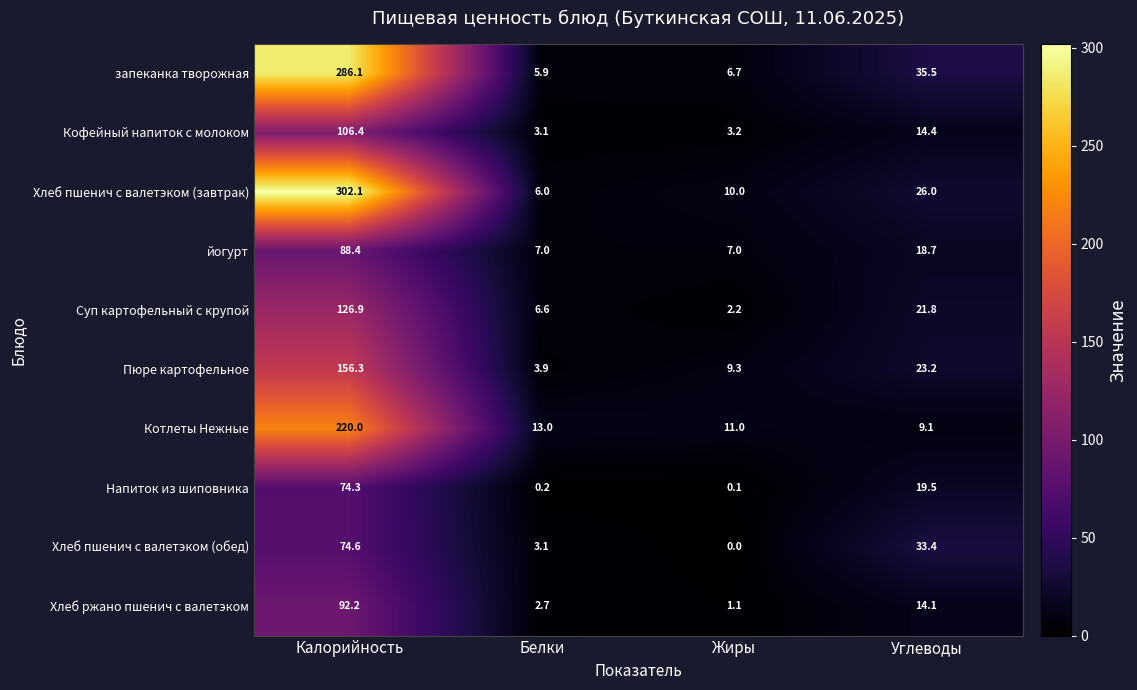

What is the difference between the highest and lowest values at Калорийность?

227.8